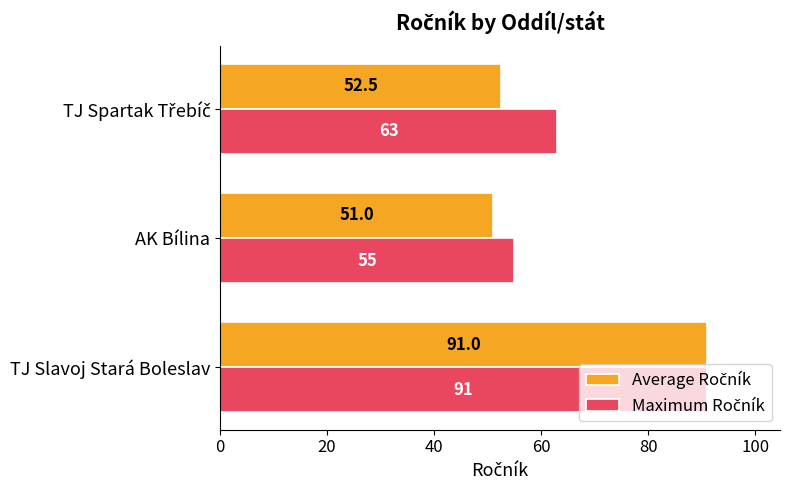

What is the greatest value displayed?

91.0